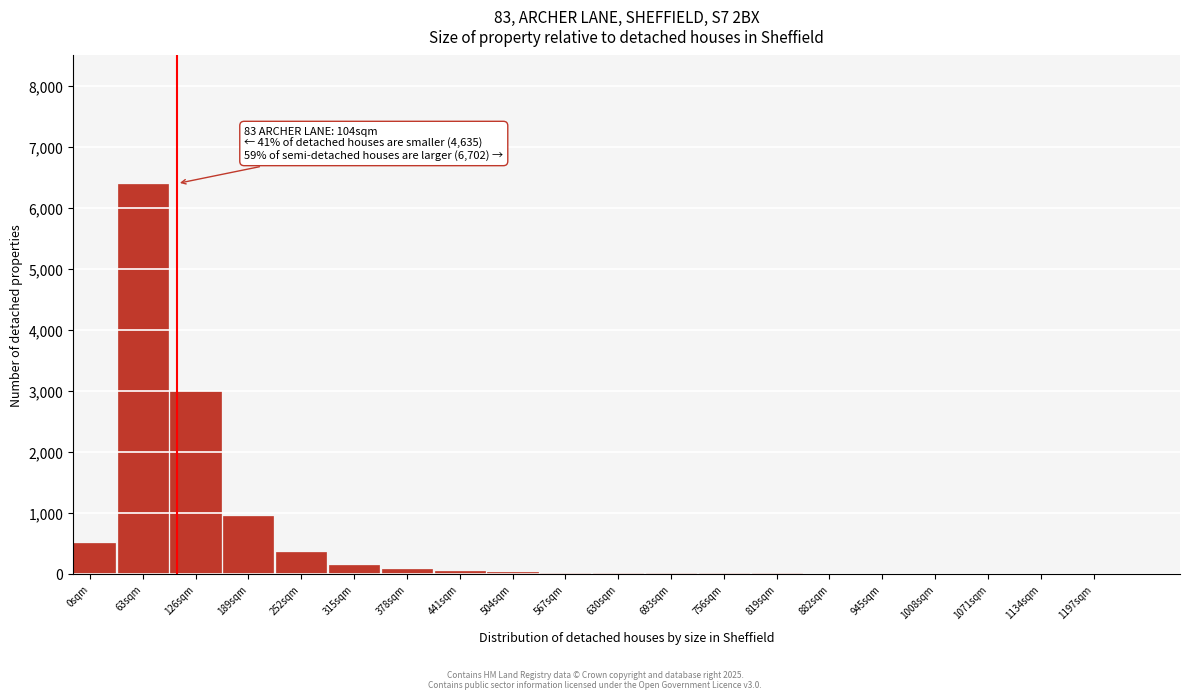

Between 126sqm and 252sqm, which is larger?

126sqm